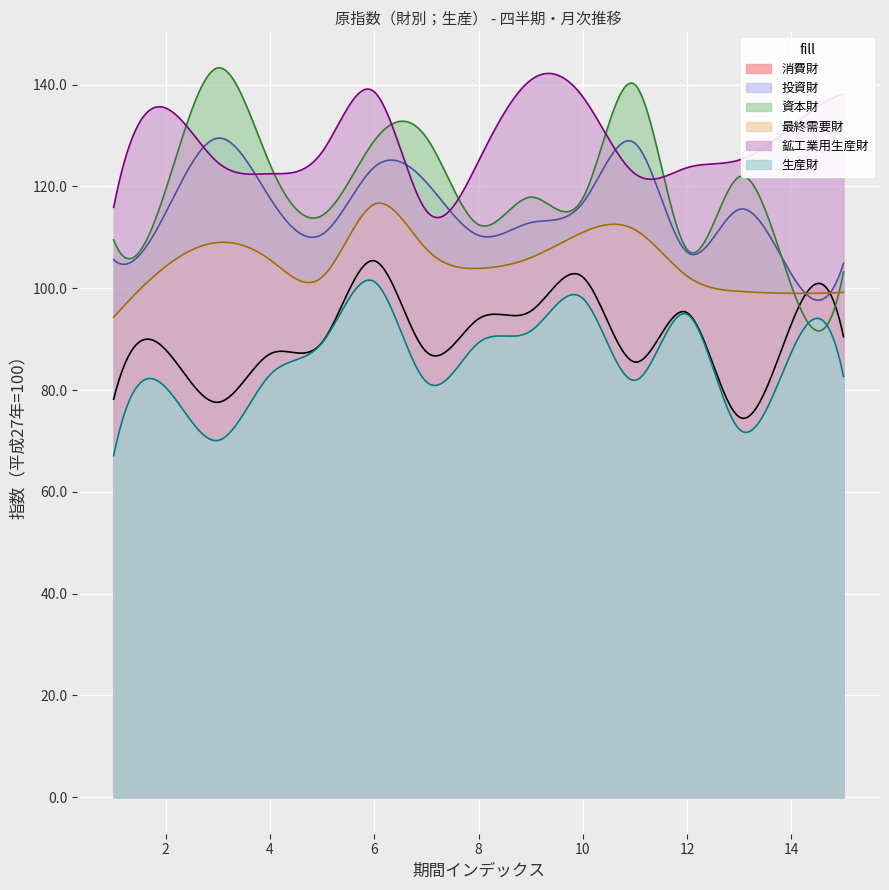

Where is the first local minimum for 最終需要財?

5